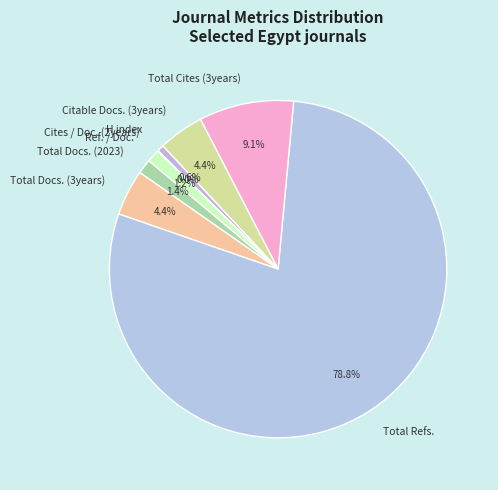

Which has a higher value, Total Docs. (3years) or Total Cites (3years)?

Total Cites (3years)